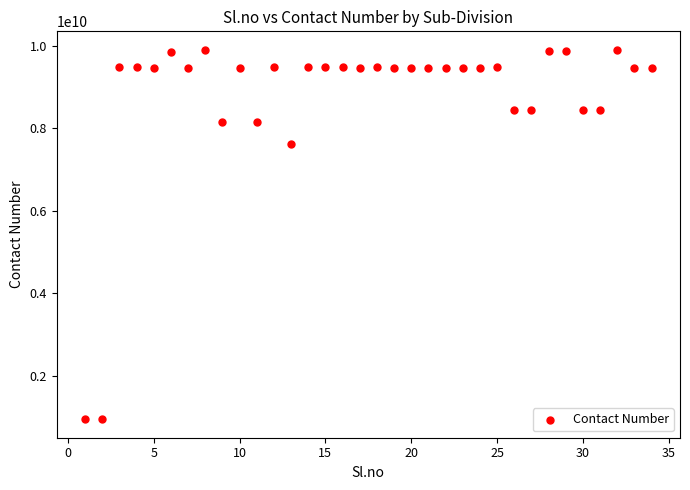

What is the range of Y values (max minus min)?

8955751218